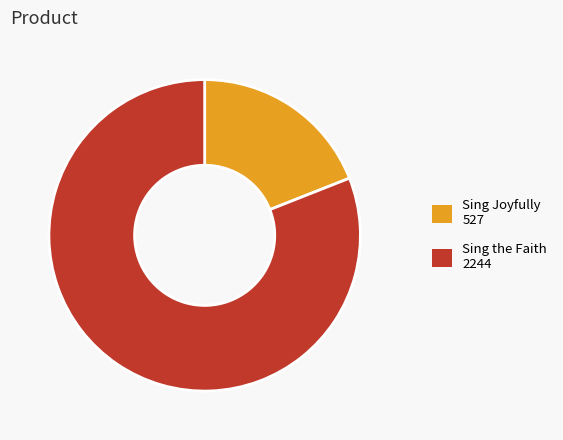

Combined, do Sing Joyfully and Sing the Faith account for over 50%?

Yes